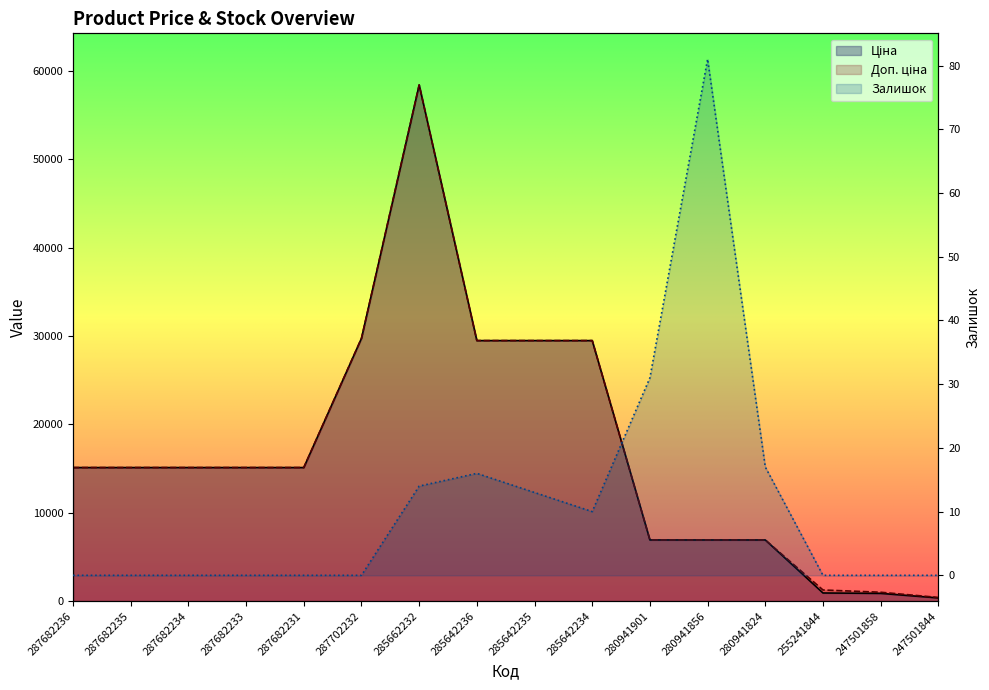

Between 285642234 and 255241844, which series saw the biggest shift?

Ціна